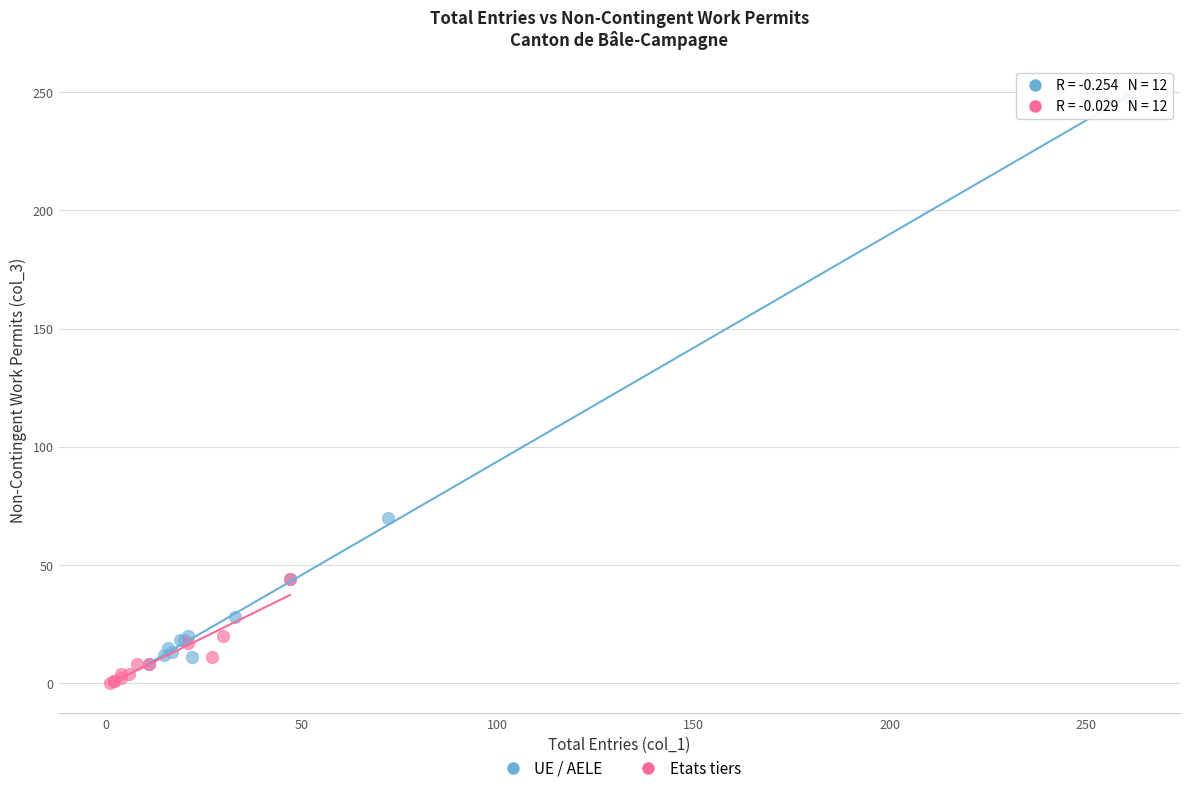

Which series contains the highest Y value?

UE / AELE